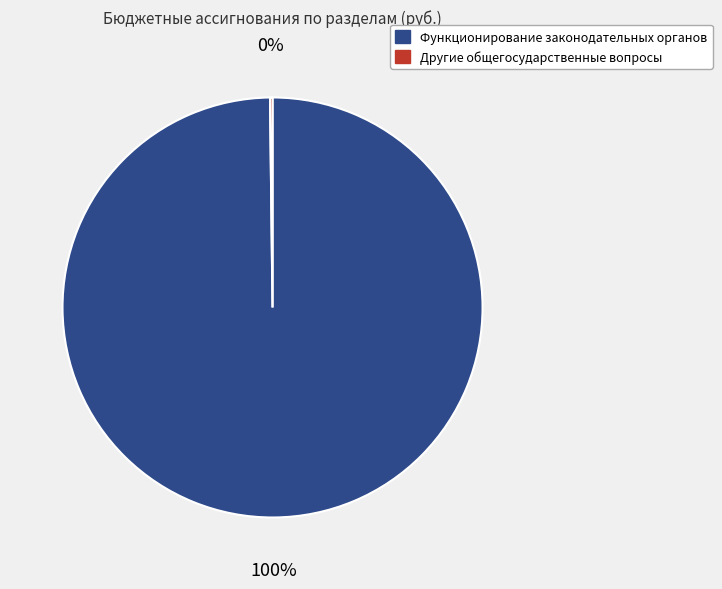

Is there a majority slice in this chart?

Yes